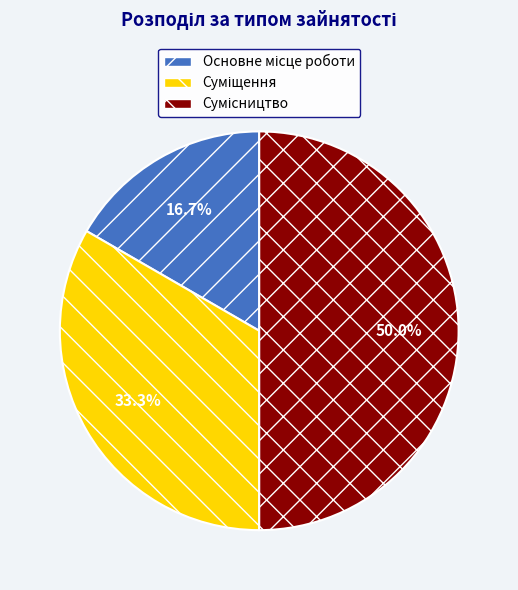

Is it true that Сумісництво is 43% of the pie?

False